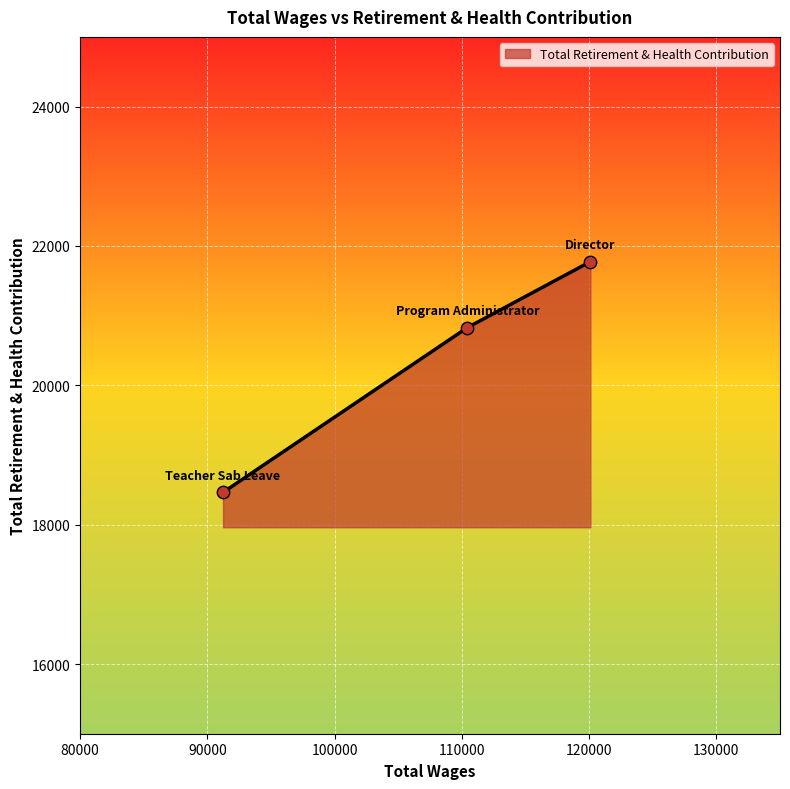

What is the smallest value displayed?

18463